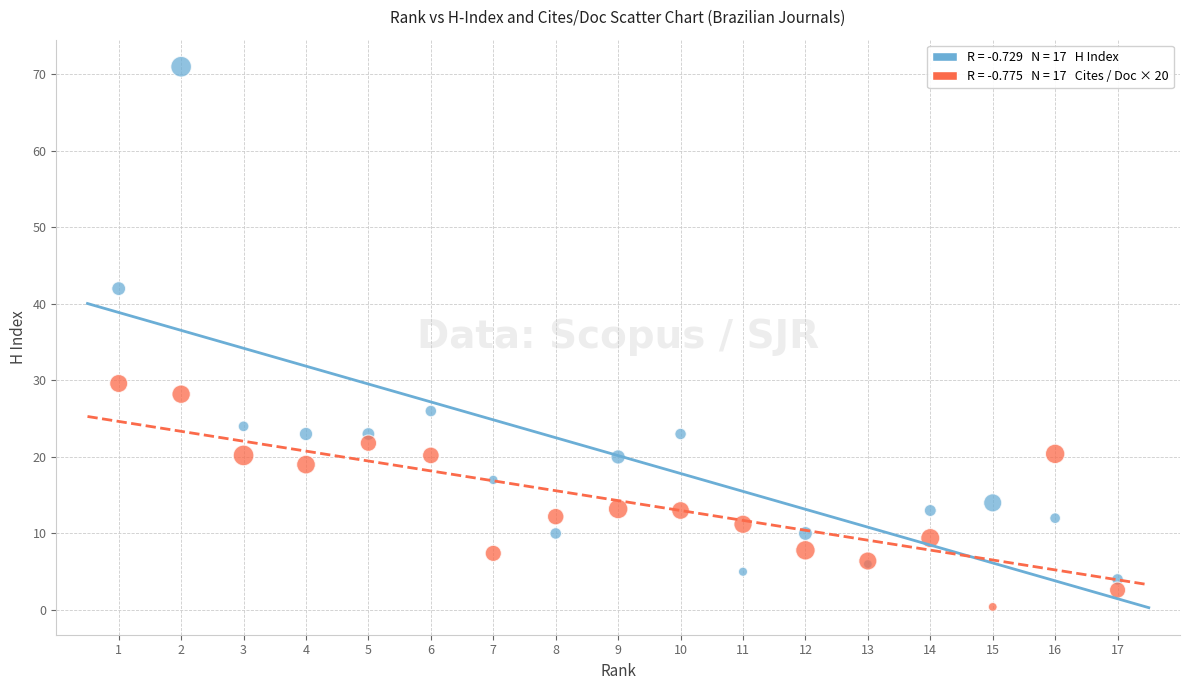

Across all series, what Y value is closest to 35?

29.6